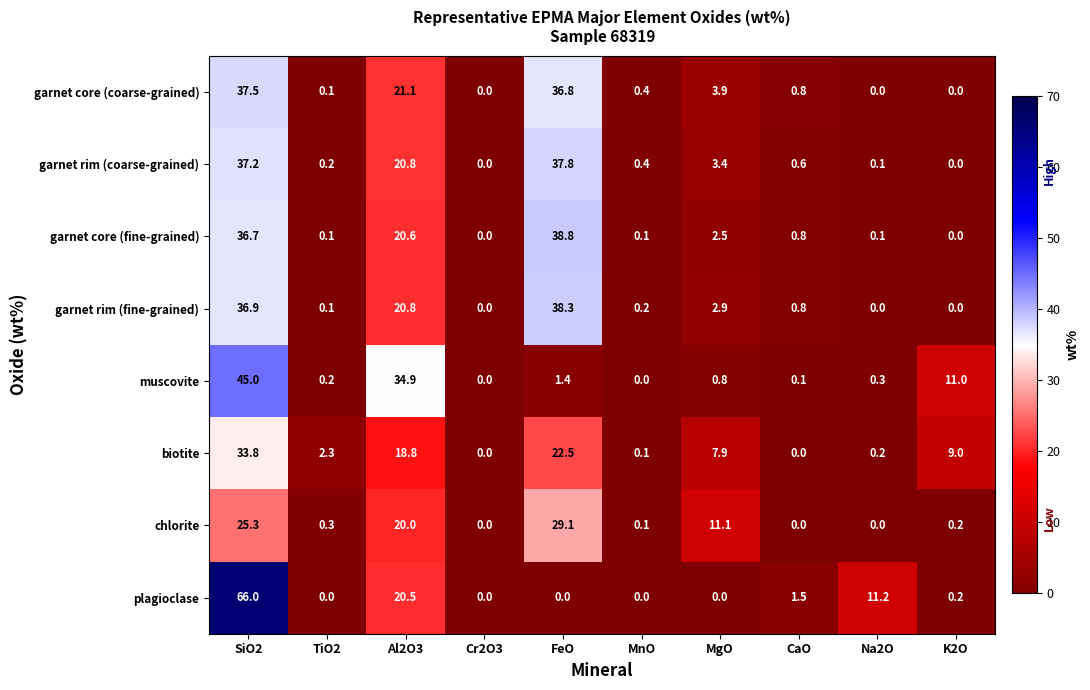

The plagioclase series shows 0.0 at MnO. True or false?

True